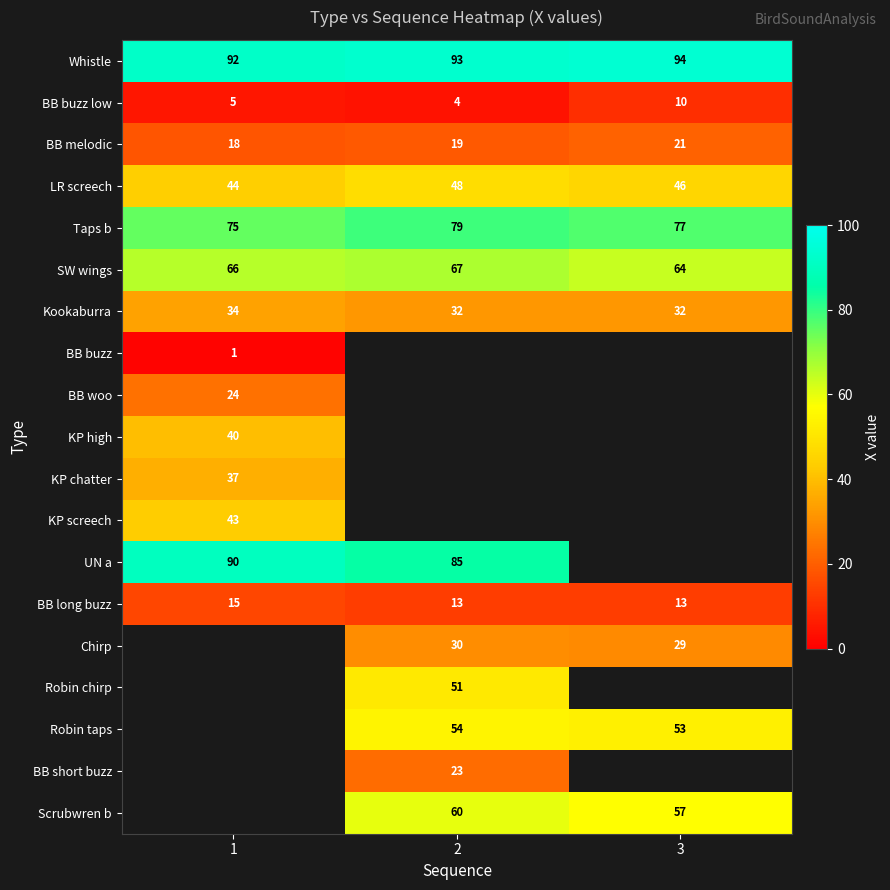

The value of KP chatter at 1 is 57. True or false?

False